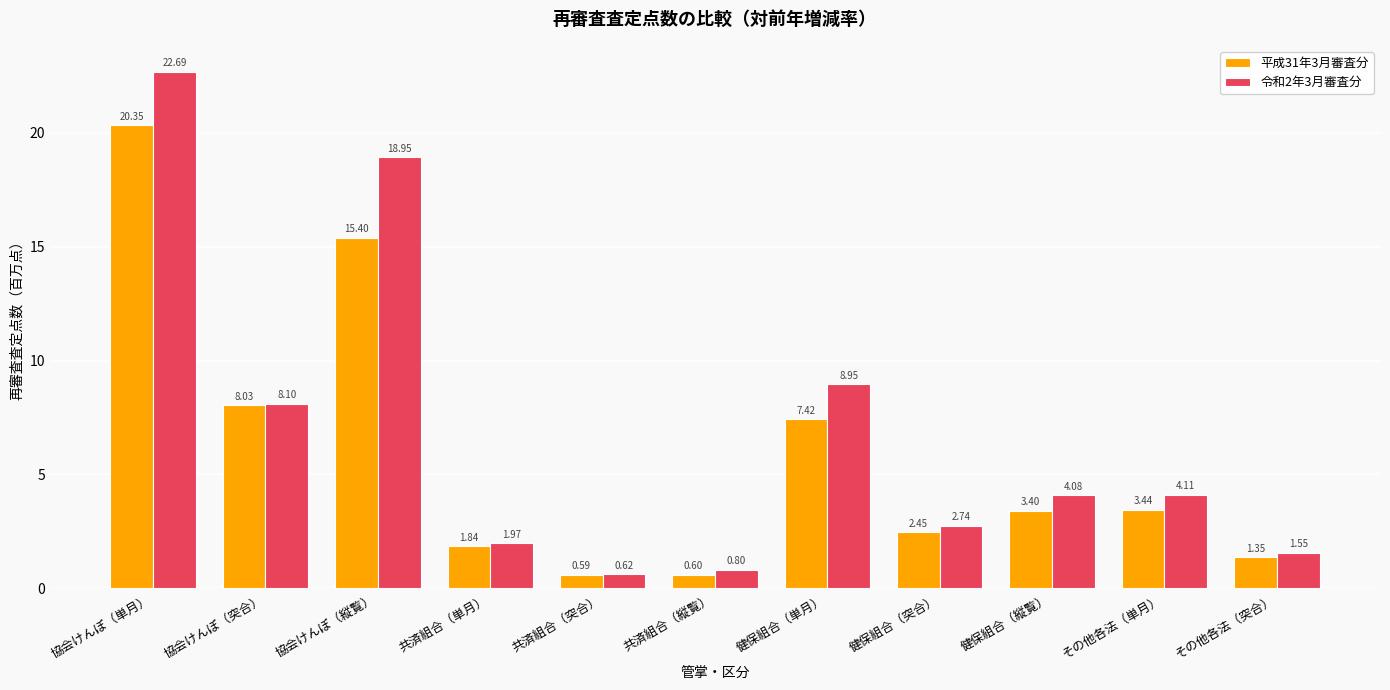

At which category does the chart reach its peak across all series?

協会けんぽ（単月）